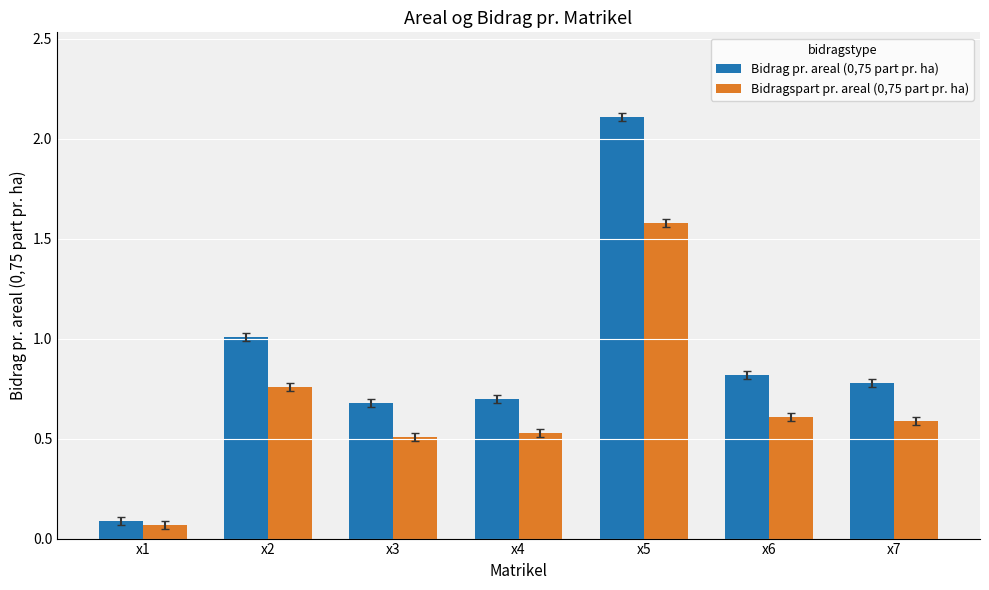

Which series has the widest spread of values?

Bidrag pr. areal (0,75 part pr. ha)